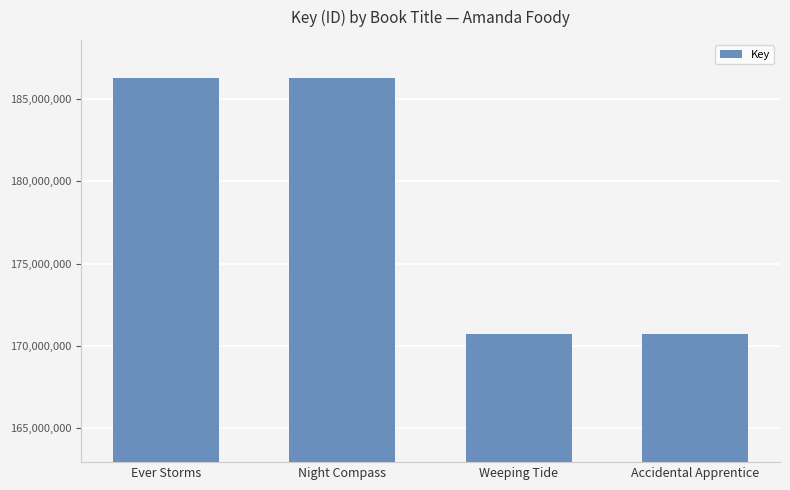

What is the change in value from Night Compass to Weeping Tide?

-15568433